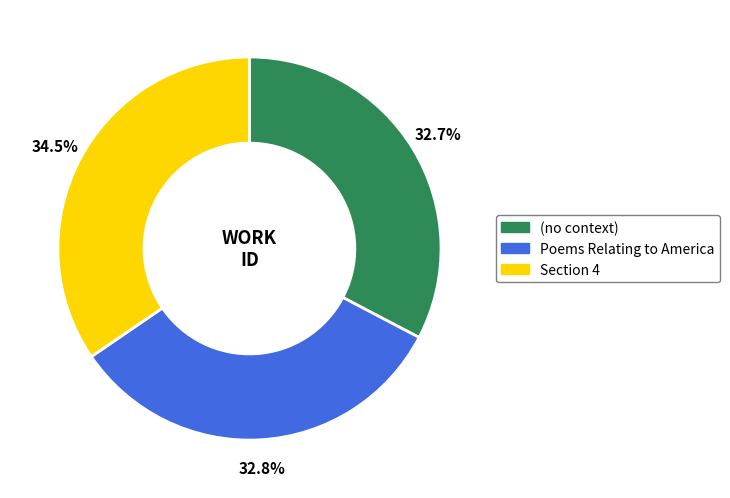

How many segments does this pie chart have?

3